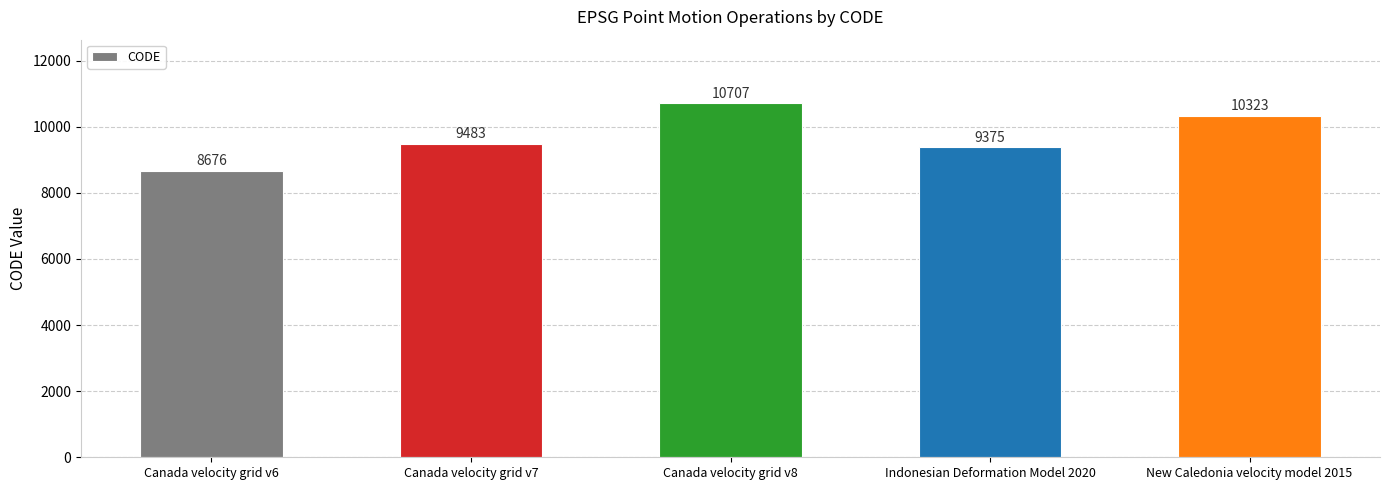

What is the sum of the values at New Caledonia velocity model 2015 and Canada velocity grid v7?

19806